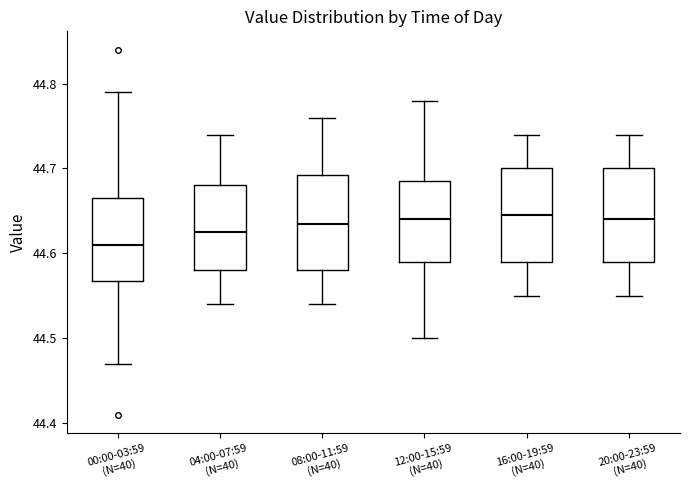

Where does the lower whisker of the box for 04:00-07:59 (N=40) end on the y-axis? The values are not printed on the chart, so give them approximately, as read against the axis.

44.54